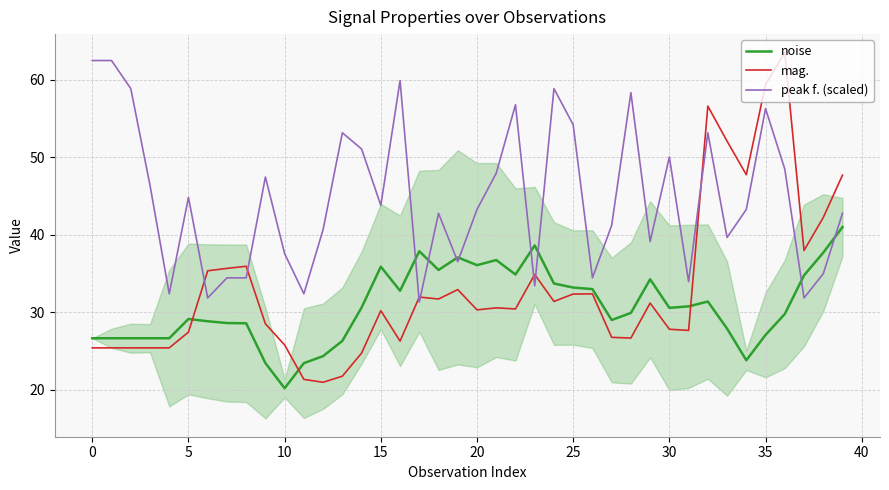

Which series ends up on top after the final intersection of mag. and noise?

mag.